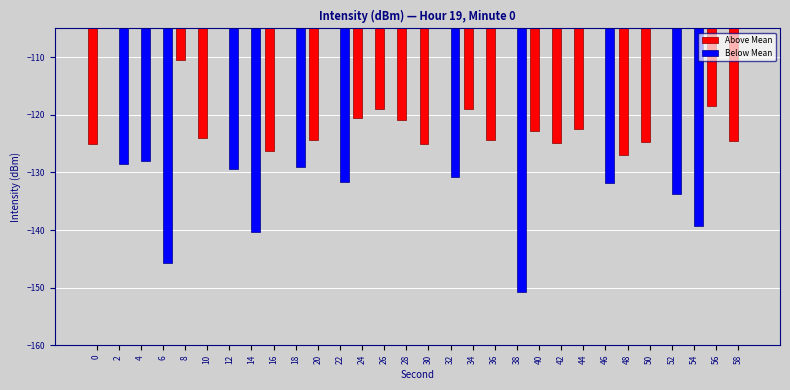

What are all the series names shown in the legend?

Above Mean, Below Mean